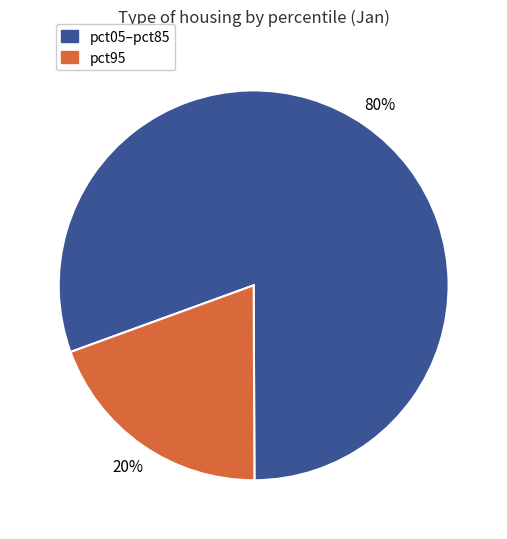

Does pct05–pct85 represent more than half of the total?

Yes